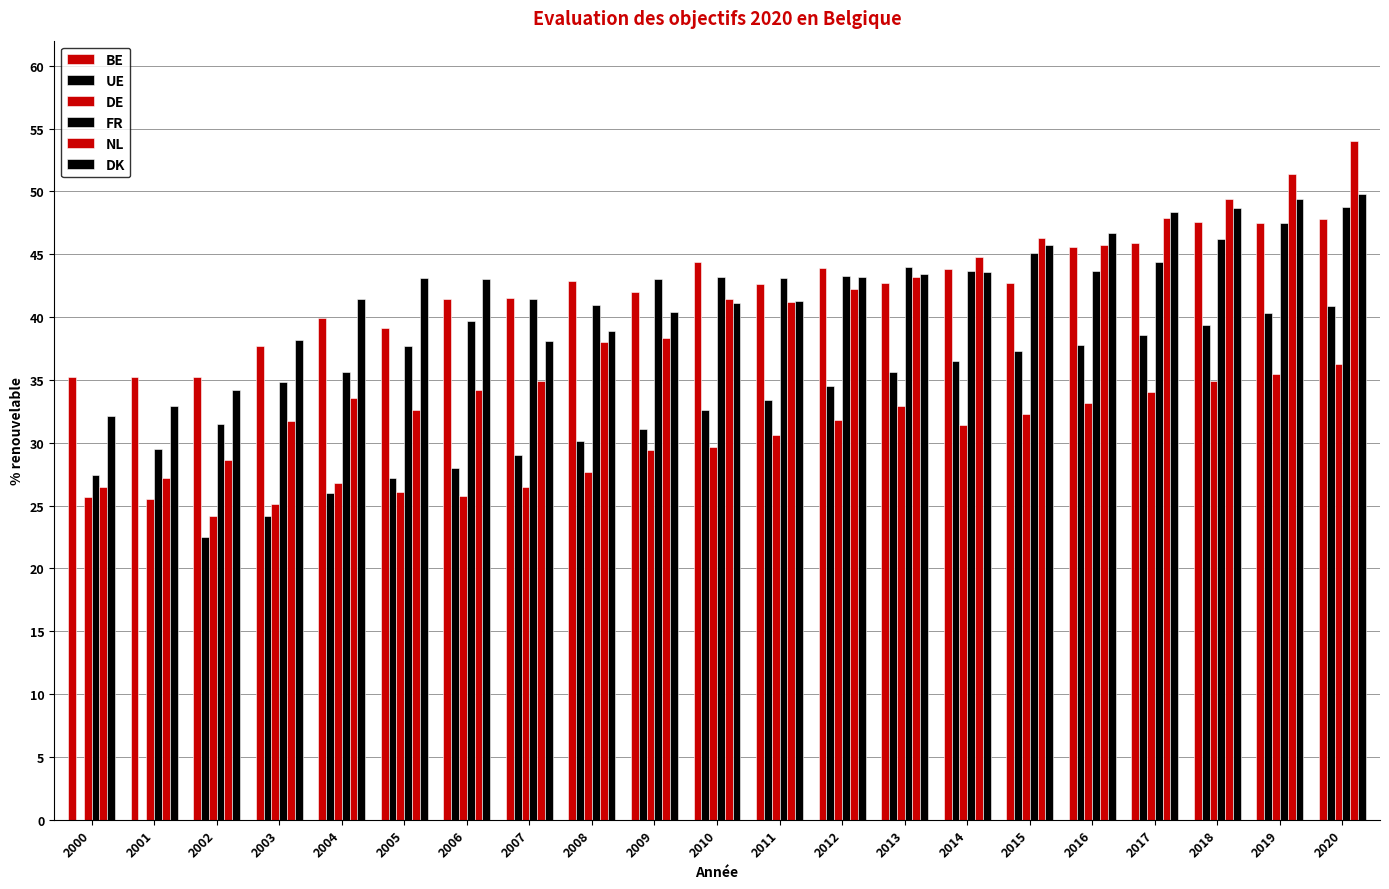

Reading right to left, what are all the values shown in this chart?

BE: 47.8	47.5	47.6	45.9	45.6	42.7	43.8	42.7	43.9	42.6	44.4	42.0	42.9	41.5	41.4	39.1	39.9	37.7	35.2	35.2	35.2
UE: 40.9	40.3	39.4	38.6	37.8	37.3	36.5	35.6	34.5	33.4	32.6	31.1	30.1	29.0	28.0	27.2	26.0	24.2	22.5	0.0	0.0
DE: 36.3	35.5	34.9	34.0	33.2	32.3	31.4	32.9	31.8	30.6	29.7	29.4	27.7	26.5	25.8	26.1	26.8	25.1	24.2	25.5	25.7
FR: 48.8	47.5	46.2	44.4	43.7	45.1	43.7	44.0	43.3	43.1	43.2	43.0	41.0	41.4	39.7	37.7	35.6	34.8	31.5	29.5	27.4
NL: 54.0	51.4	49.4	47.9	45.7	46.3	44.8	43.2	42.2	41.2	41.4	38.3	38.0	34.9	34.2	32.6	33.6	31.7	28.6	27.2	26.5
DK: 49.8	49.4	48.7	48.4	46.7	45.7	43.6	43.4	43.2	41.3	41.1	40.4	38.9	38.1	43.0	43.1	41.4	38.2	34.2	32.9	32.1